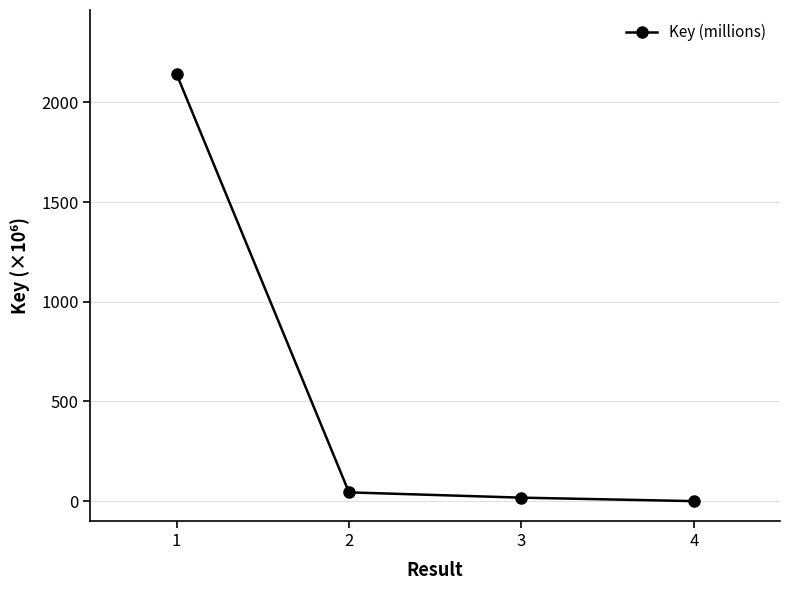

True or false: there are more than 0 points higher than both neighbors.

False